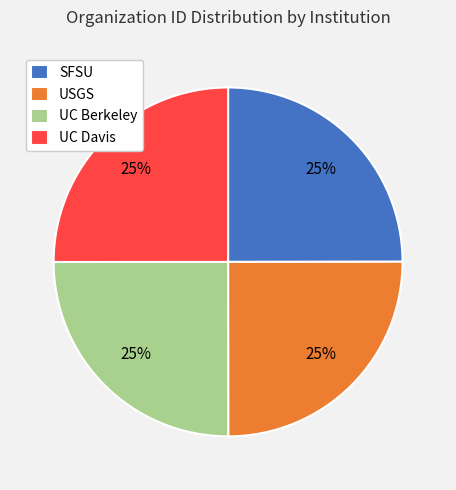

Is it true that SFSU is 25% of the pie?

True